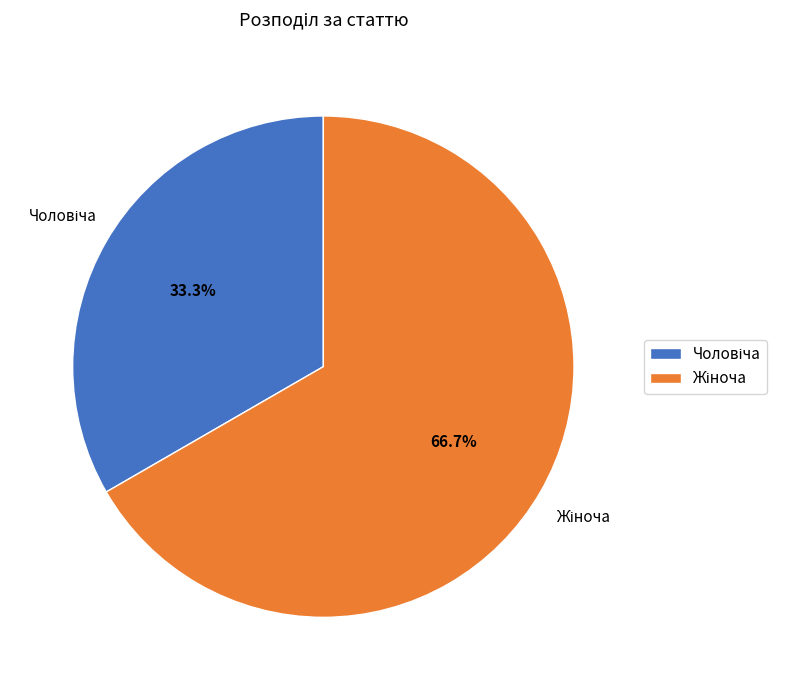

Does any single category account for the majority?

Yes